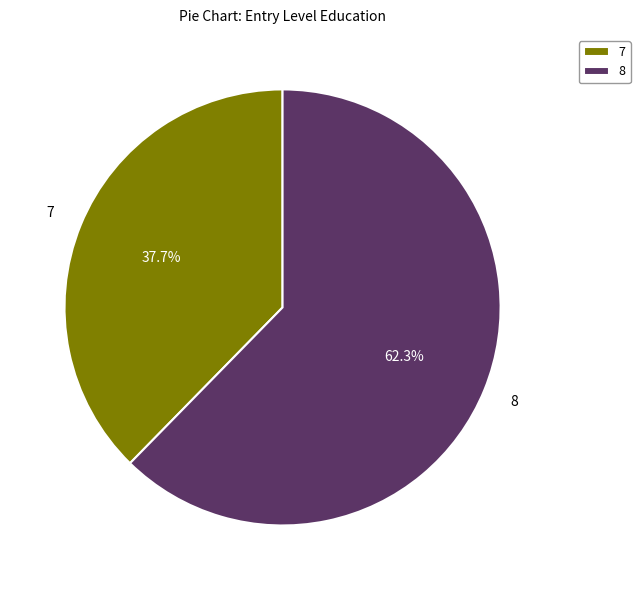

How many slices are in this pie chart?

2